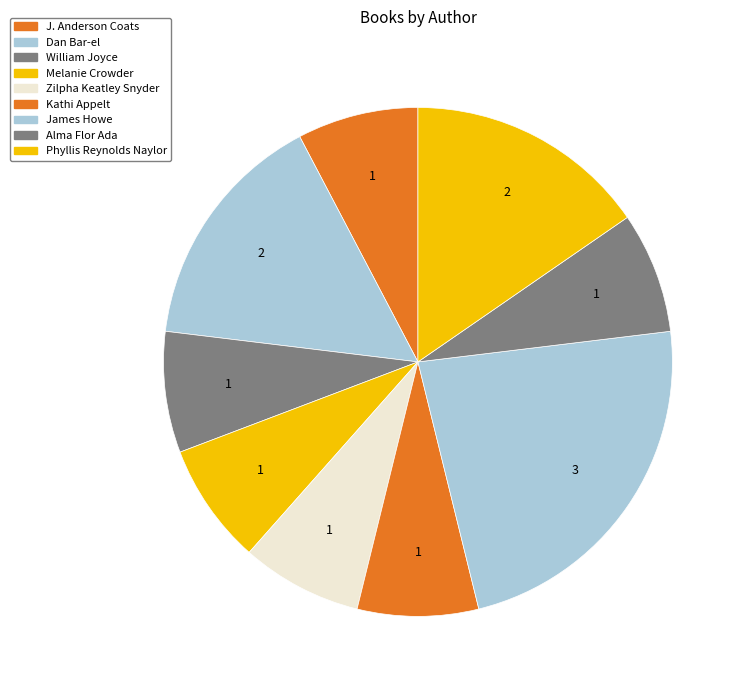

Which slice is the smallest?

J. Anderson Coats